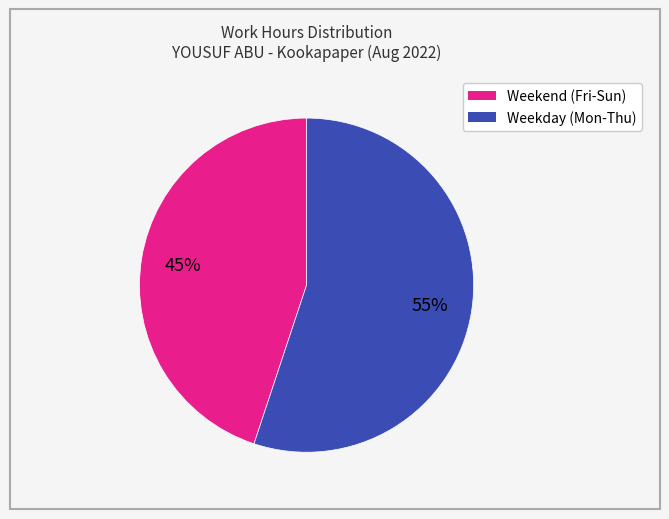

To the nearest percent, what is the difference between the largest and smallest slice percentages?

10%